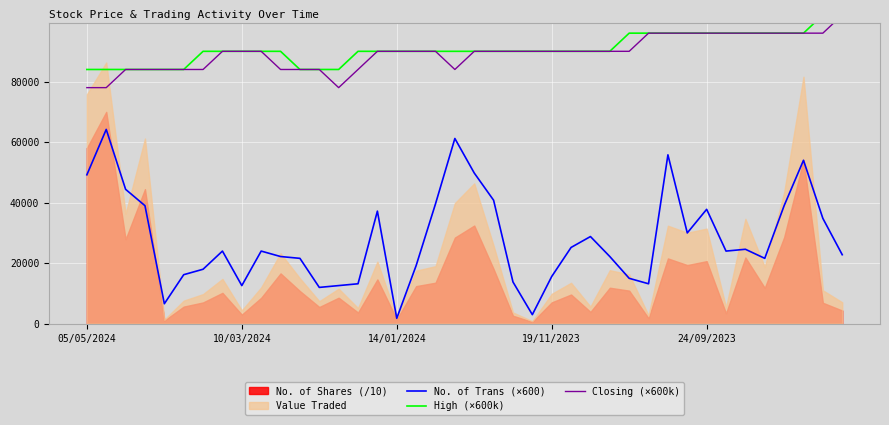

What is the label of the 40th point from the right?

05/05/2024